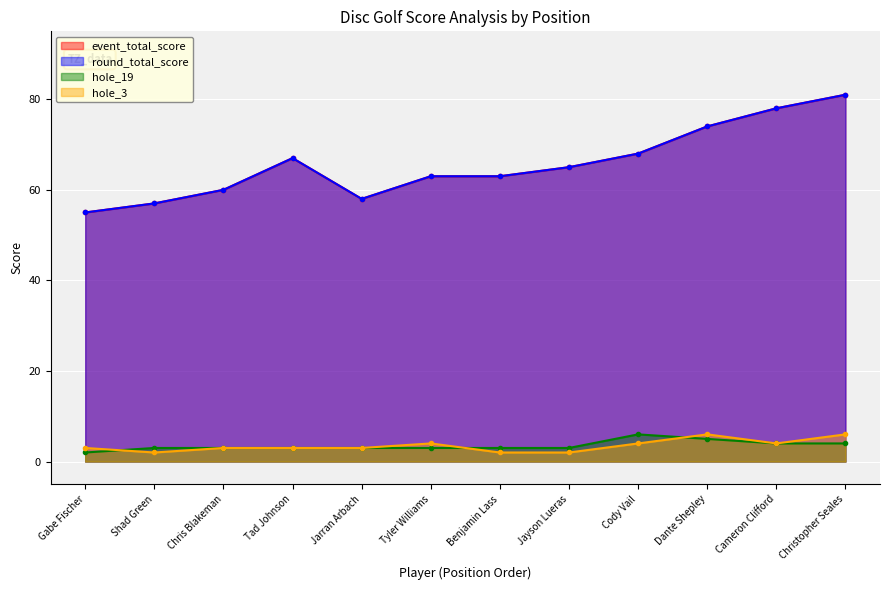

How many values in the hole_3 series are below 3?

3